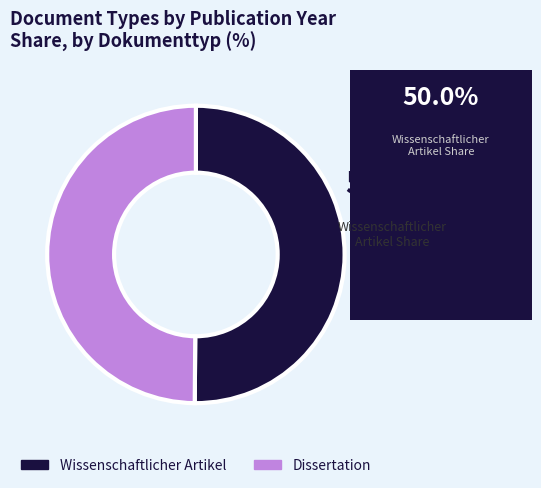

The Wissenschaftlicher Artikel slice represents 50% of the pie. True or false?

True